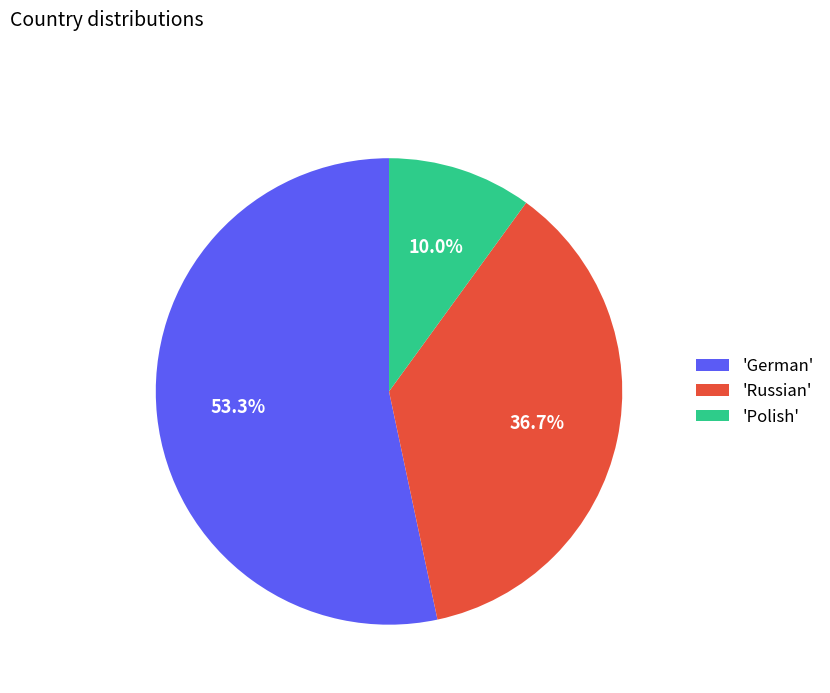

What portion of the pie excludes 'German'?

46.7%